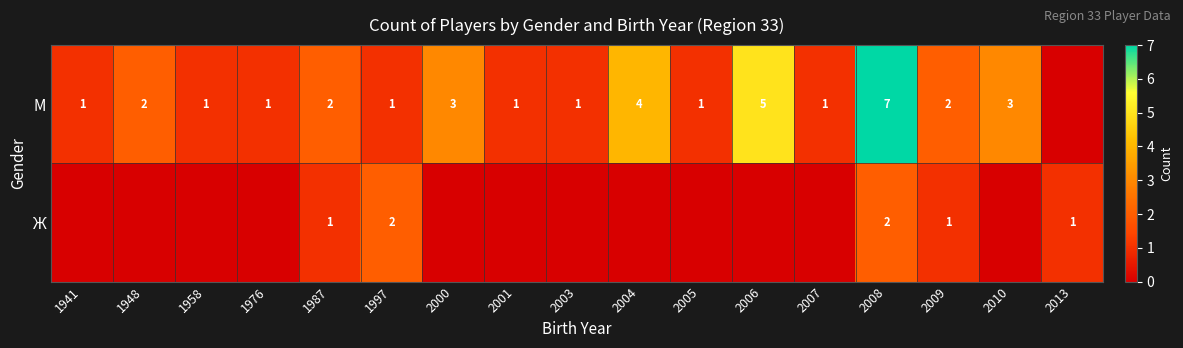

The value of М at 2006 is 5. True or false?

True